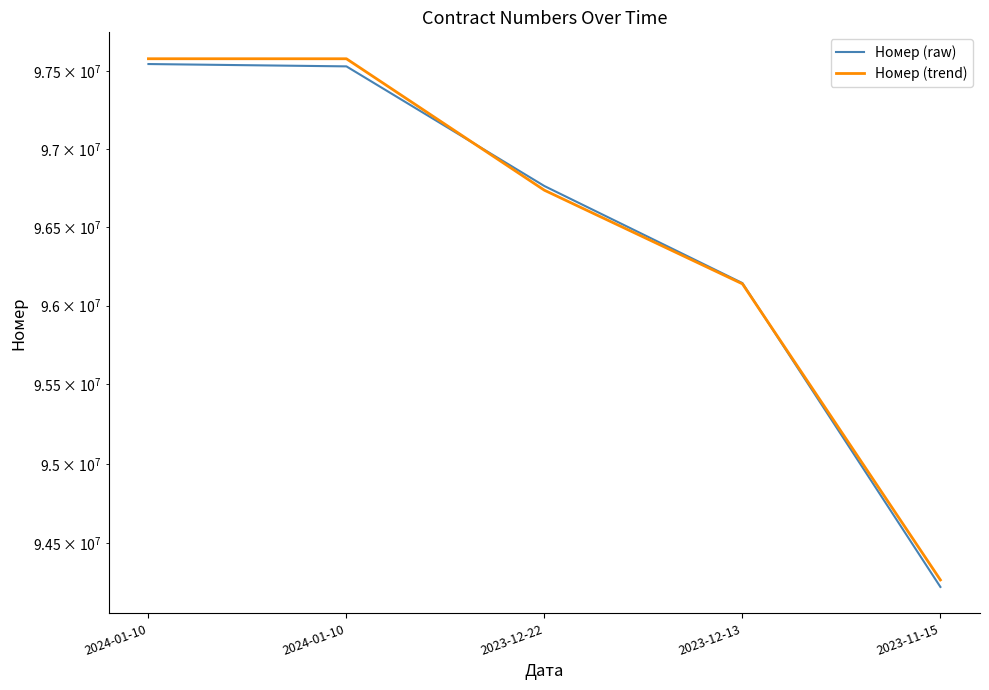

What are all the series names shown in the legend?

Номер (raw), Номер (trend)